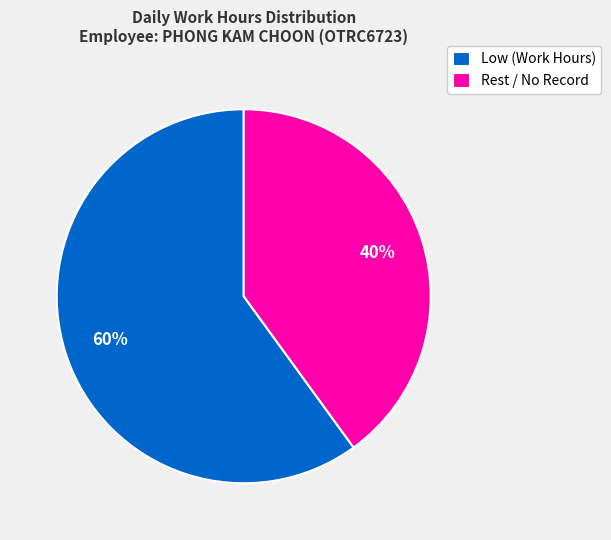

Is the sum of Low (Work Hours) and Rest / No Record greater than half?

Yes